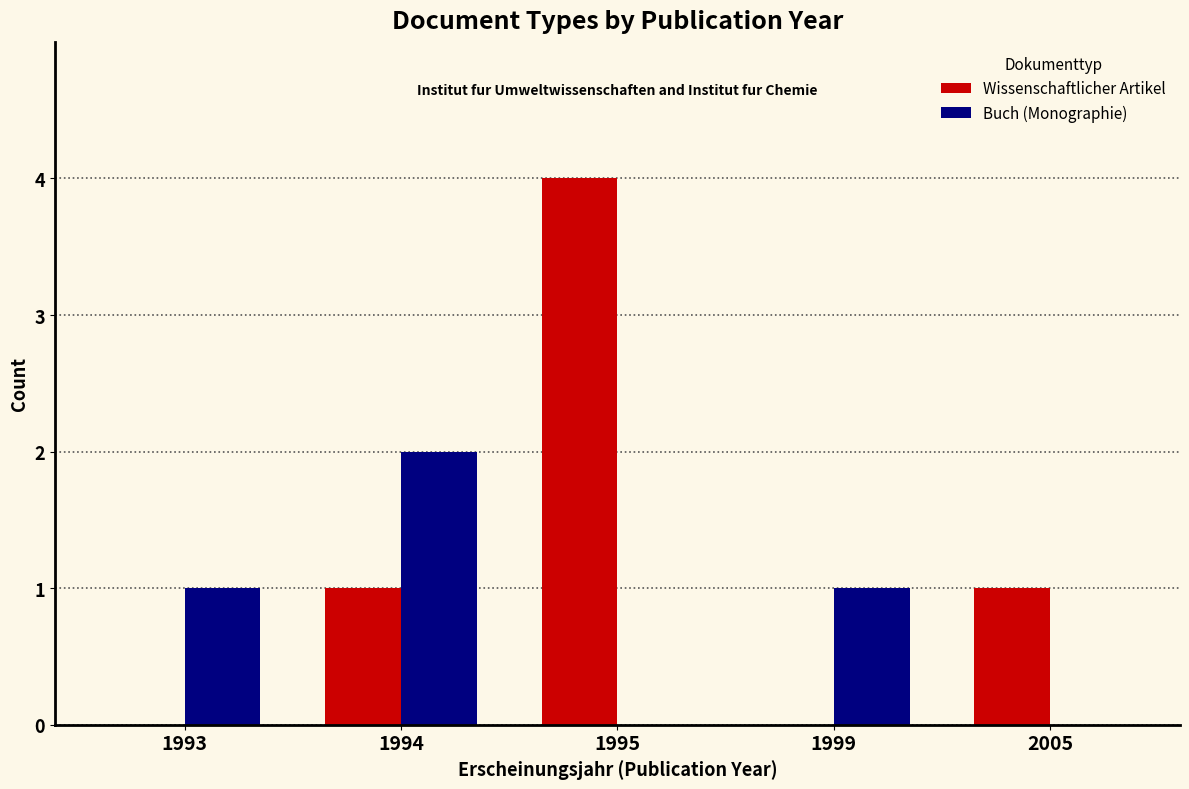

Which series has the largest total across all categories?

Wissenschaftlicher Artikel